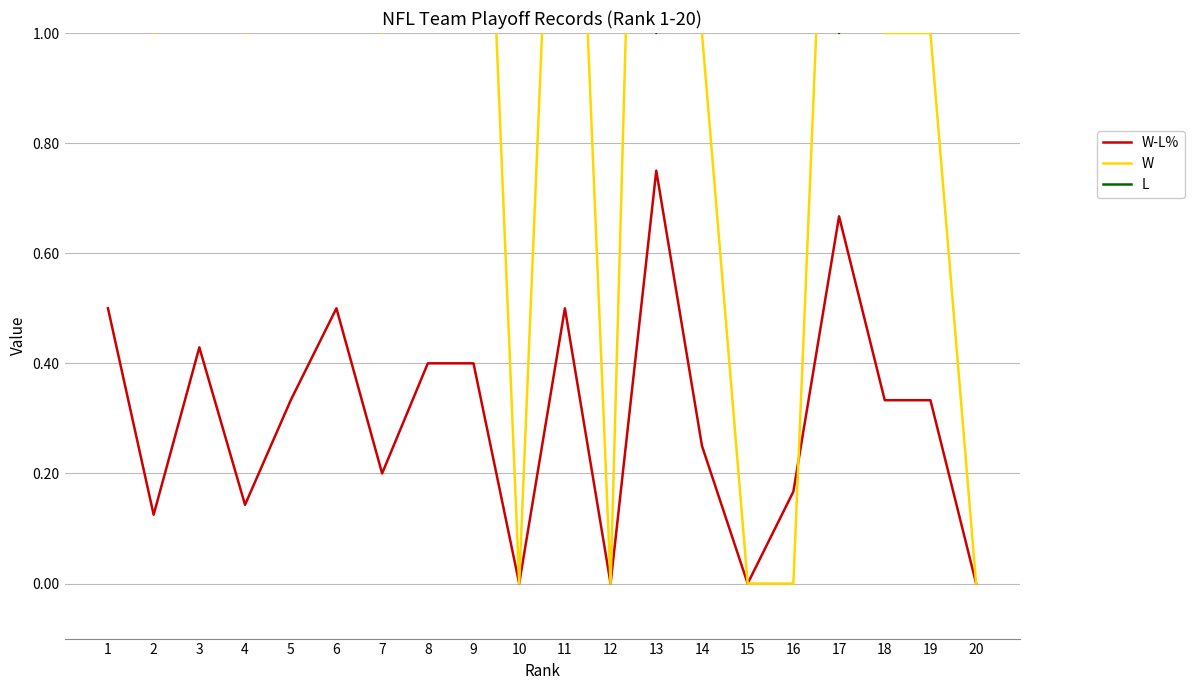

How many positive values does the W series have?

15